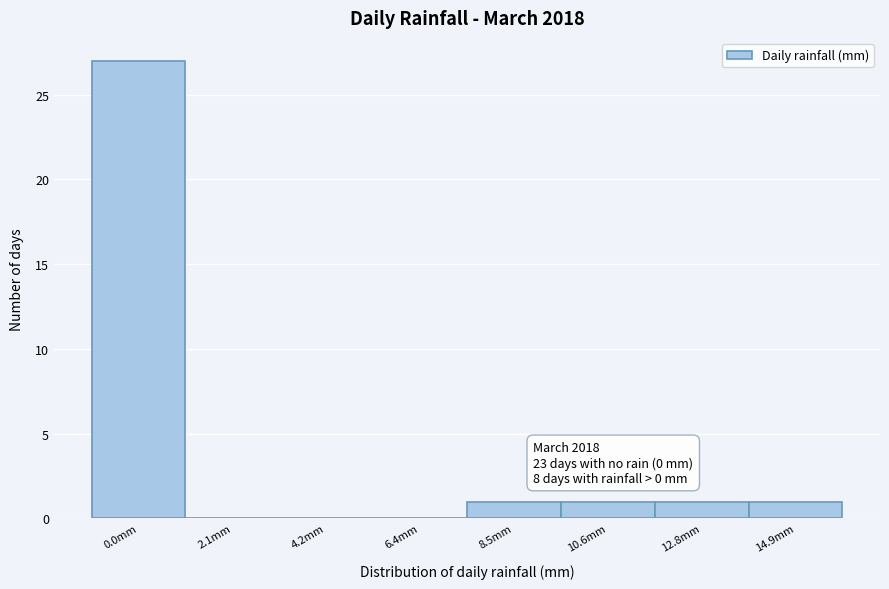

Reading right to left, list all the values displayed in this chart.

14.9mm=1	12.8mm=1	10.6mm=1	8.5mm=1	6.4mm=0	4.2mm=0	2.1mm=0	0.0mm=27